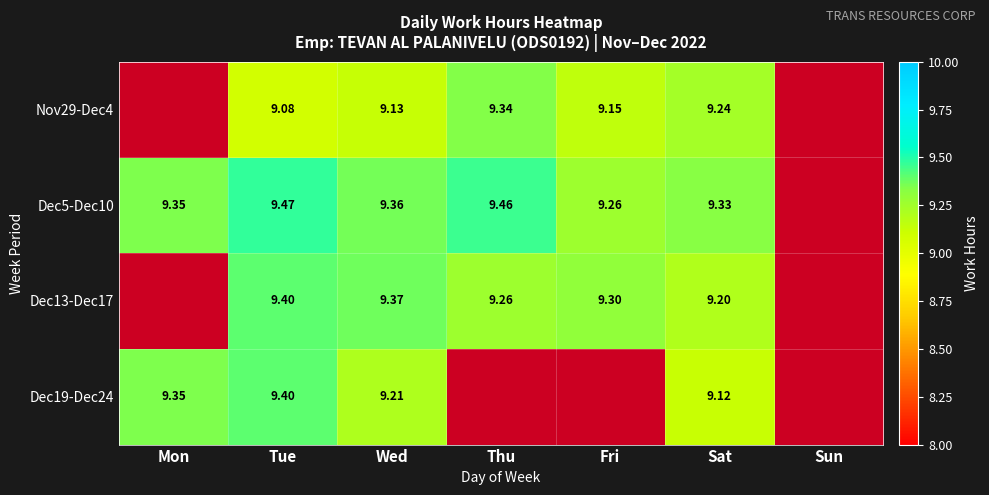

Which category has the highest value in the Dec5-Dec10 series?

Tue